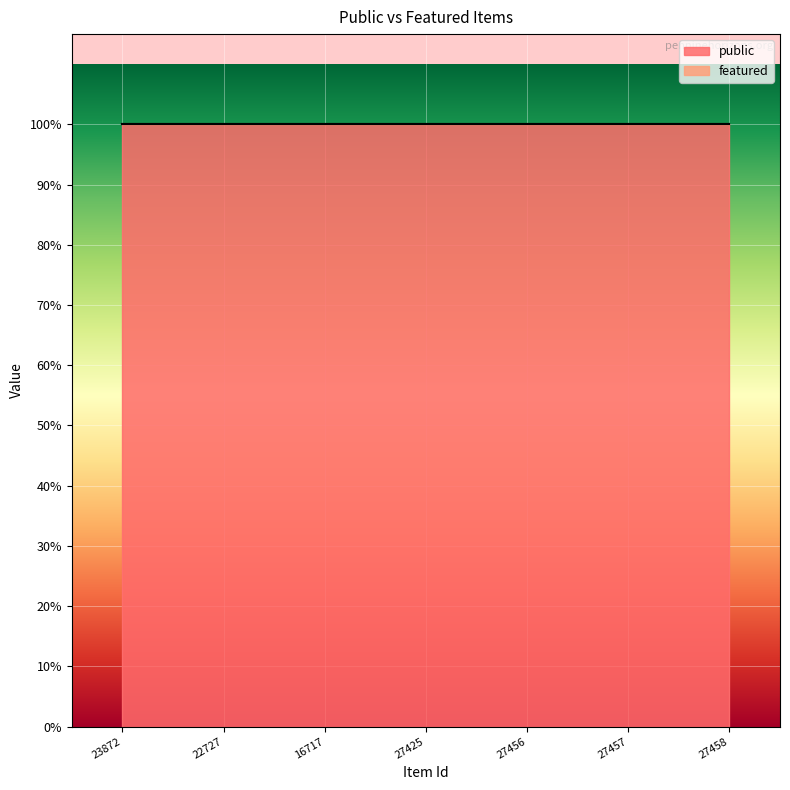

How many series are shown in this chart?

2